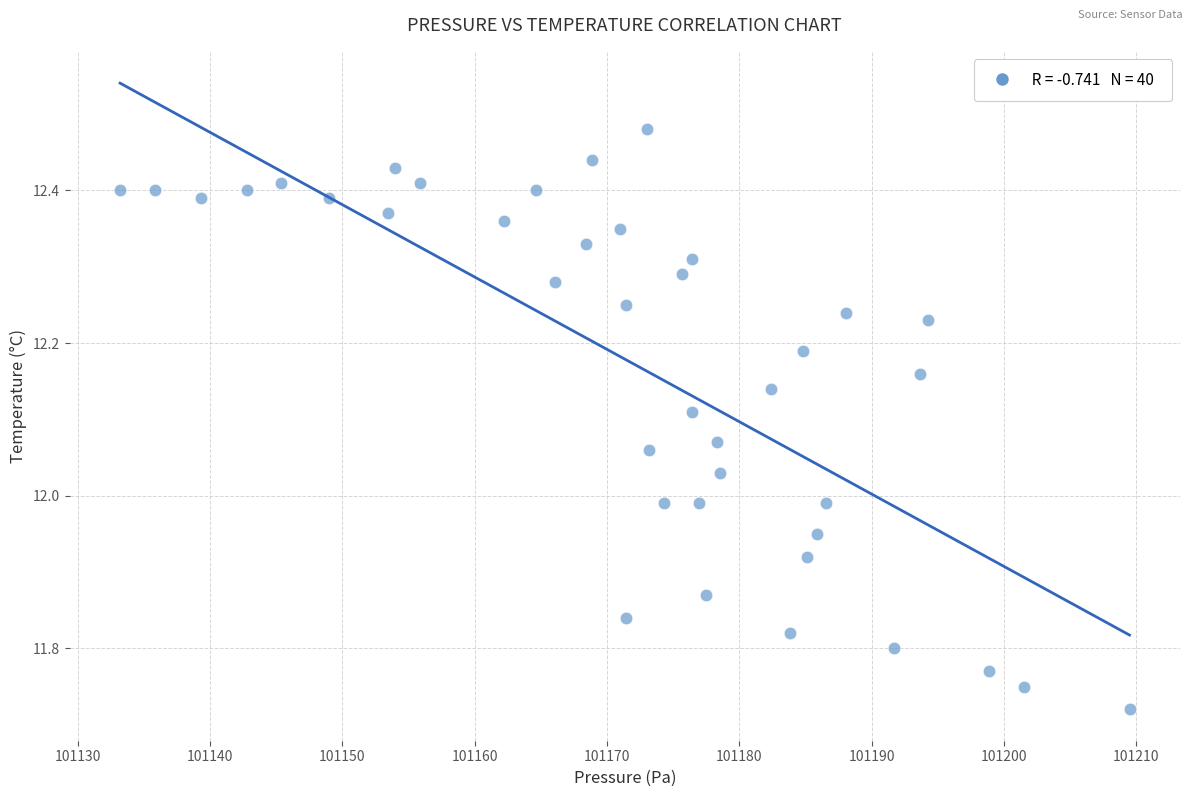

What is the range of X values (max minus min)?

76.3